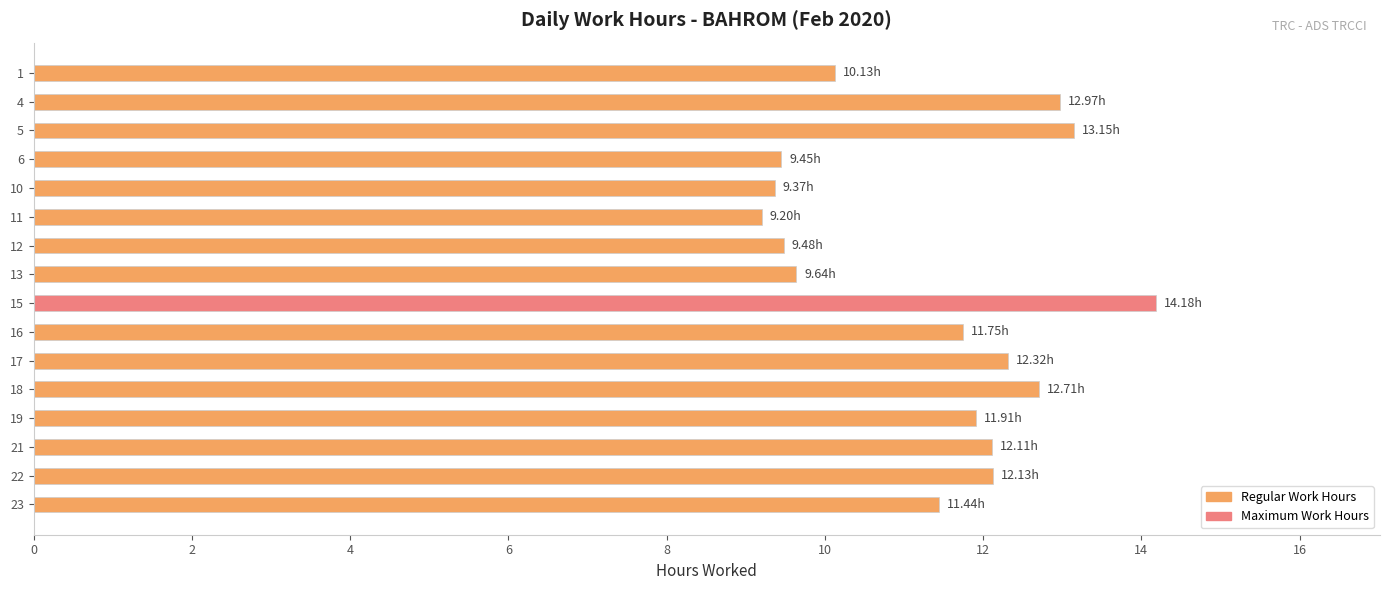

Does the chart contain any negative values?

No